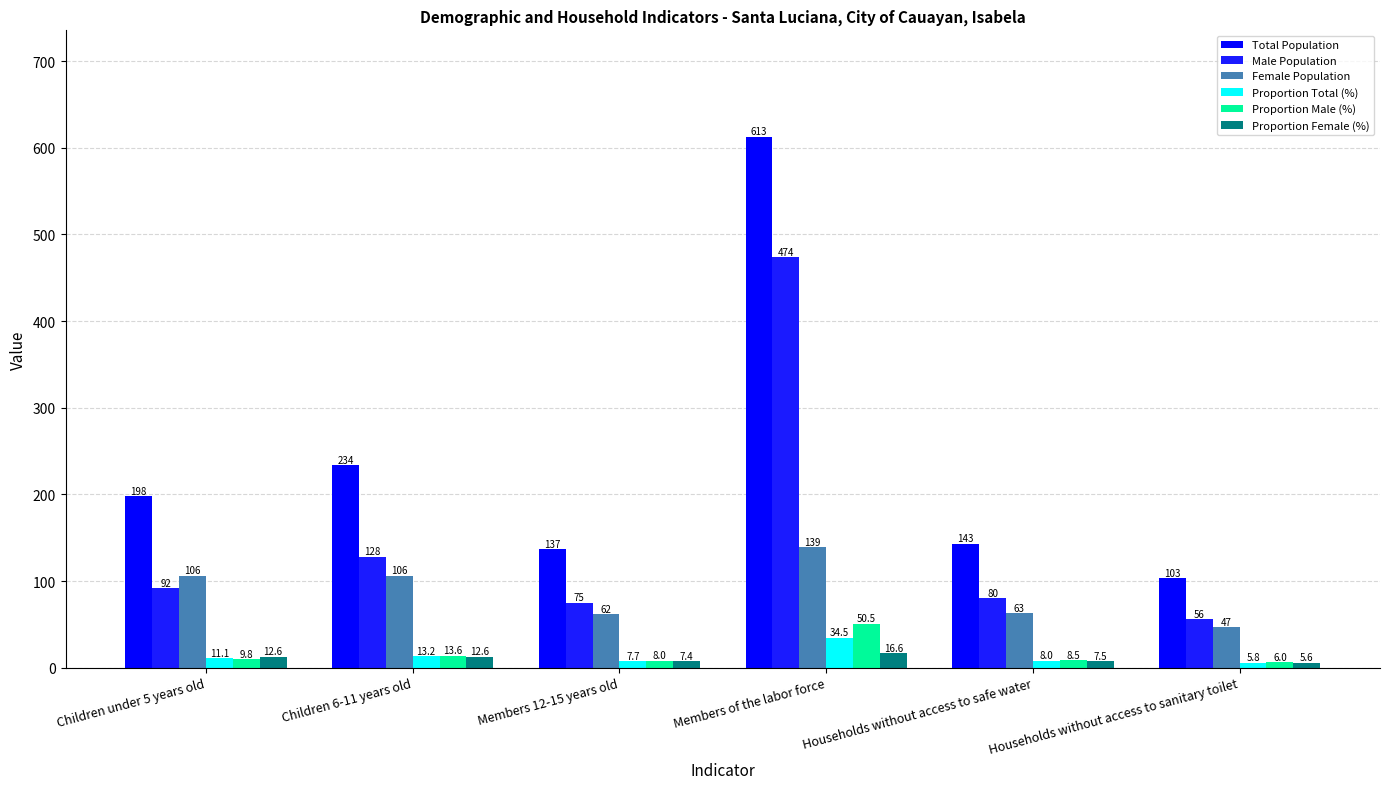

Between Children under 5 years old and Households without access to sanitary toilet, which is larger?

Children under 5 years old